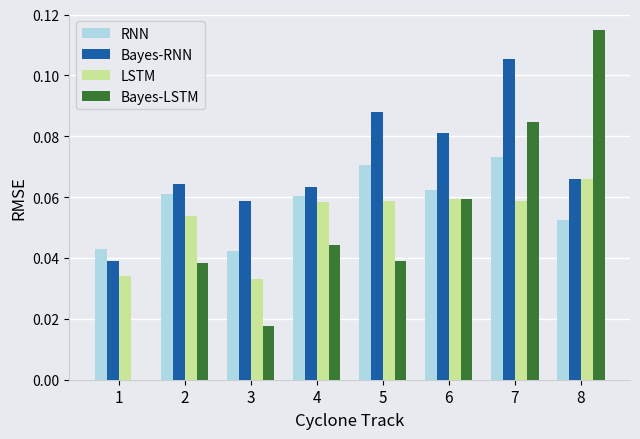

What is the sum of all Bayes-RNN values?

0.6